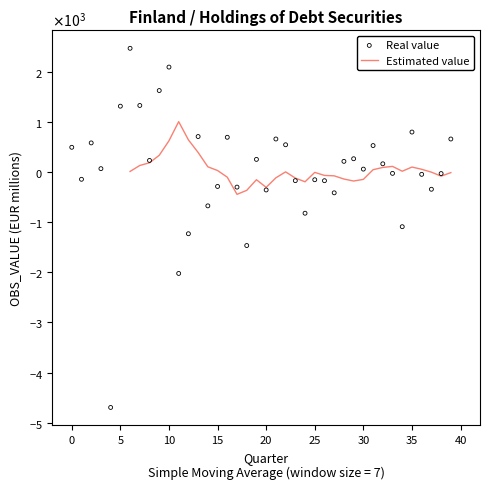

What is the total value across all series at 12?

-585.4